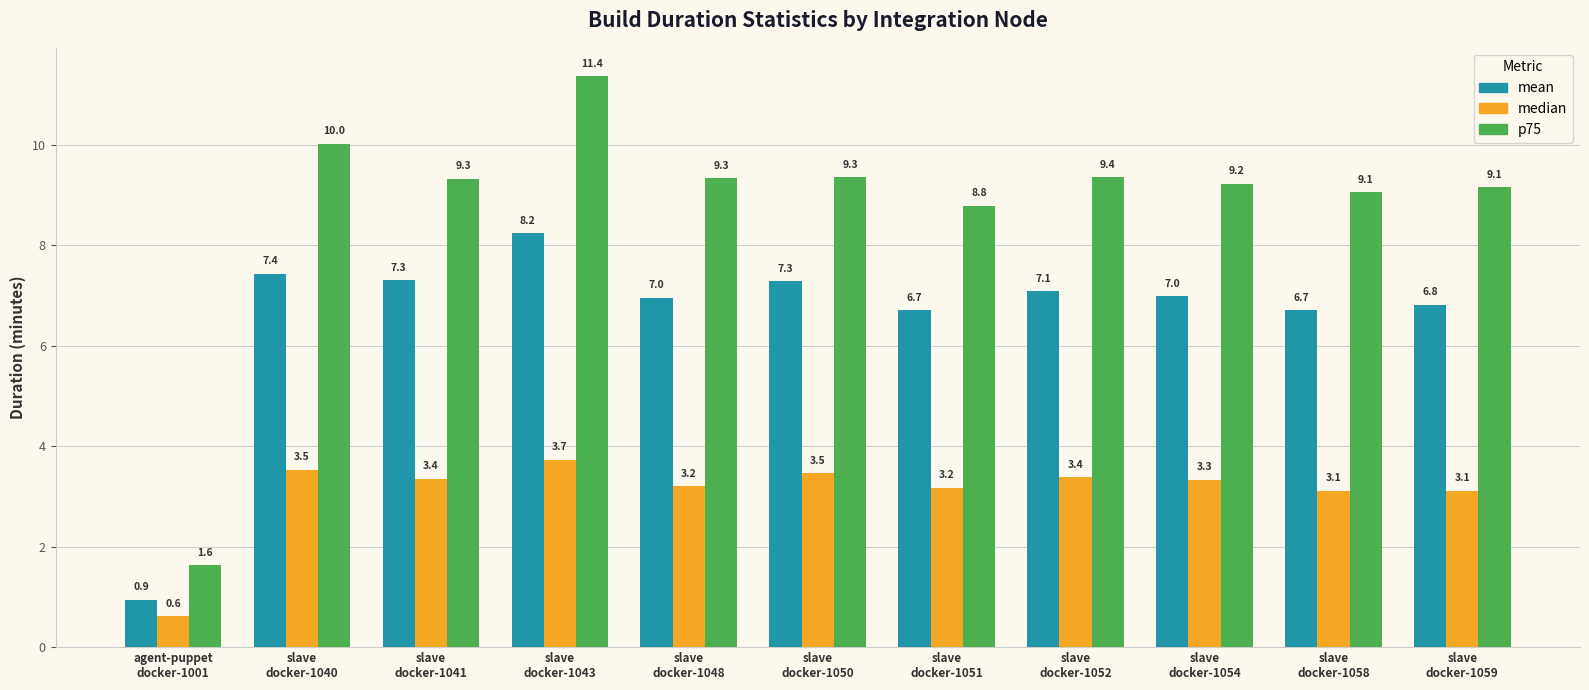

Reading right to left, what are all the values shown in this chart?

mean: slave
docker-1059=6.8	slave
docker-1058=6.7	slave
docker-1054=7.0	slave
docker-1052=7.1	slave
docker-1051=6.7	slave
docker-1050=7.3	slave
docker-1048=7.0	slave
docker-1043=8.2	slave
docker-1041=7.3	slave
docker-1040=7.4	agent-puppet
docker-1001=0.9
median: slave
docker-1059=3.1	slave
docker-1058=3.1	slave
docker-1054=3.3	slave
docker-1052=3.4	slave
docker-1051=3.2	slave
docker-1050=3.5	slave
docker-1048=3.2	slave
docker-1043=3.7	slave
docker-1041=3.4	slave
docker-1040=3.5	agent-puppet
docker-1001=0.6
p75: slave
docker-1059=9.1	slave
docker-1058=9.1	slave
docker-1054=9.2	slave
docker-1052=9.4	slave
docker-1051=8.8	slave
docker-1050=9.3	slave
docker-1048=9.3	slave
docker-1043=11.4	slave
docker-1041=9.3	slave
docker-1040=10.0	agent-puppet
docker-1001=1.6